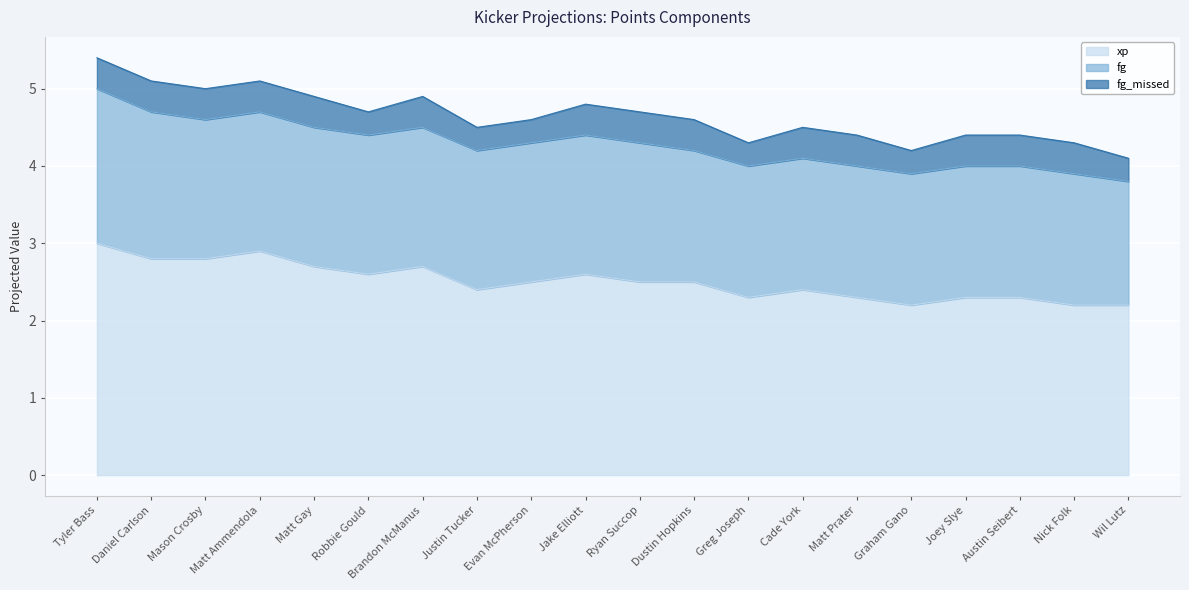

True or false: xp and fg_missed cross at least once.

False